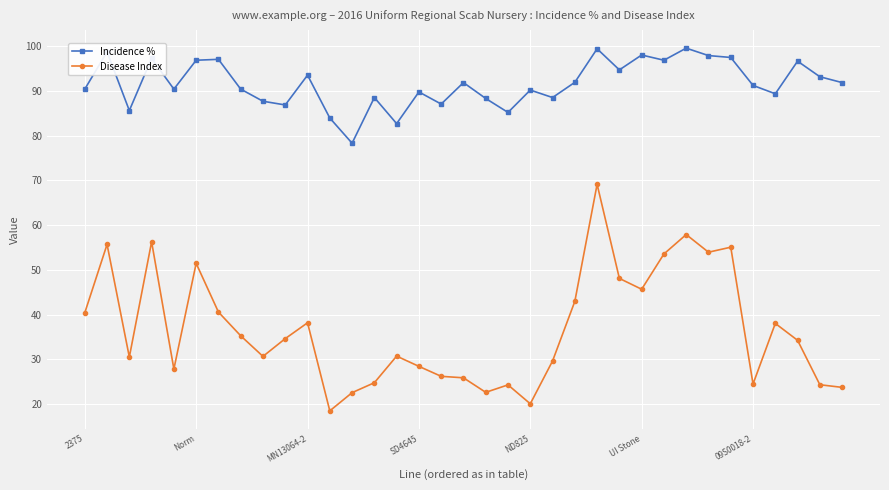

What is the difference between the second highest and minimum values in the Incidence % series?

21.1